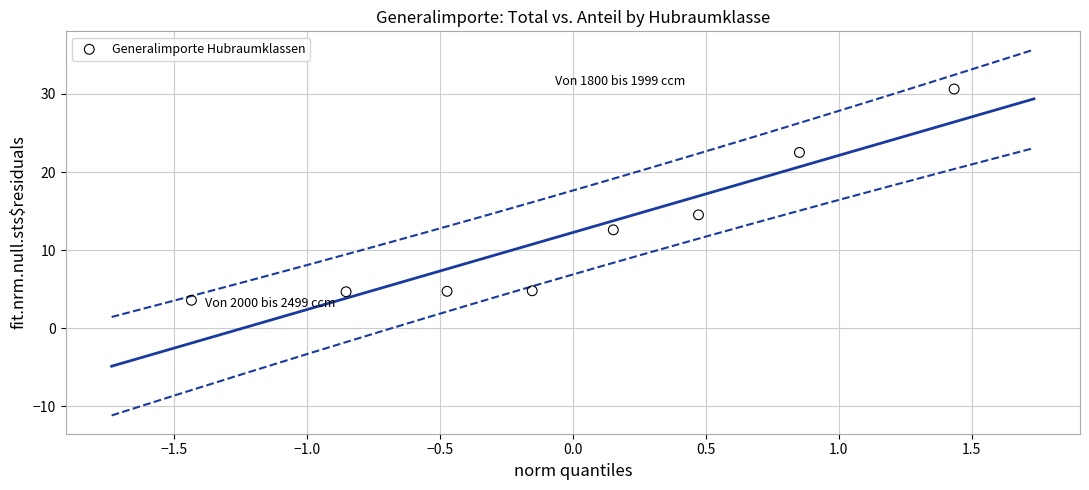

What Y value in the scatter plot is closest to 17?

14.5